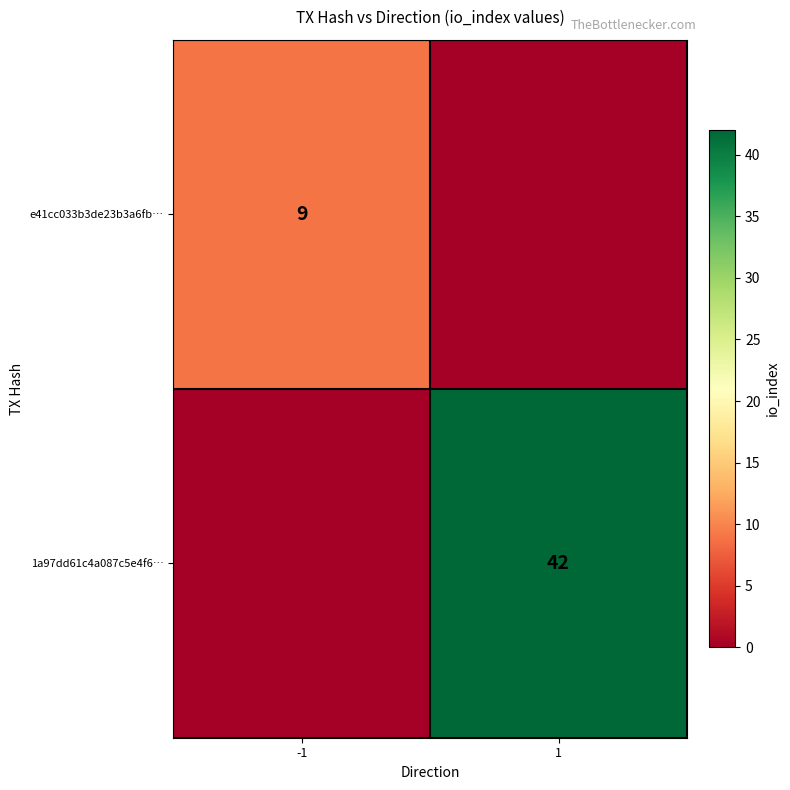

The value of e41cc033b3de23b3a6fb… at -1 is 9. True or false?

True